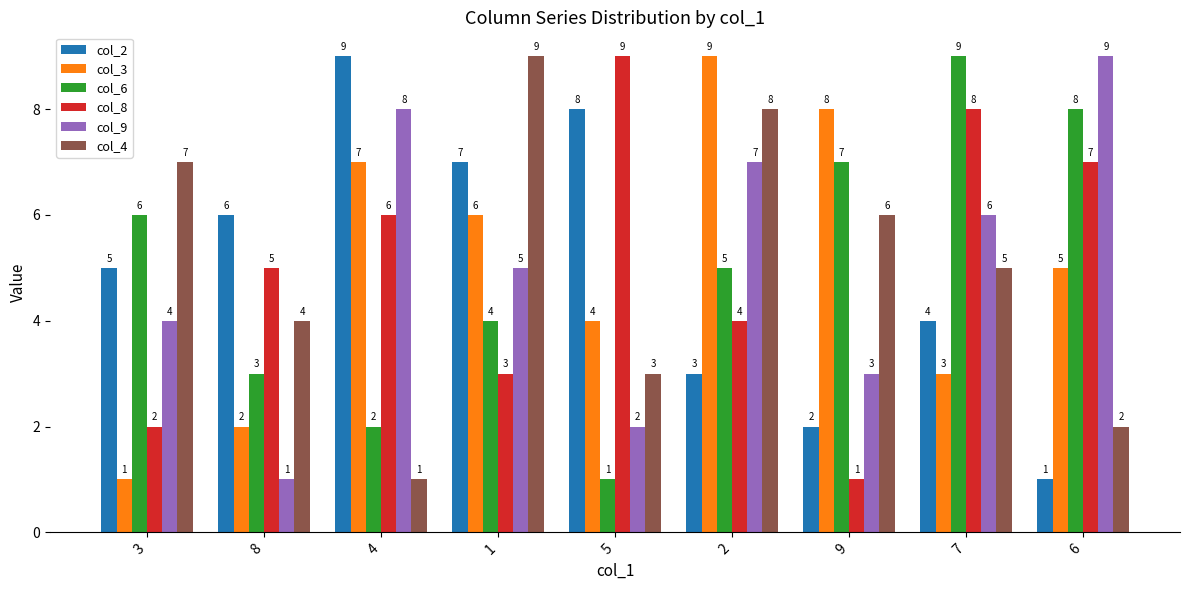

What is the label of the 6th bar from the right?

1